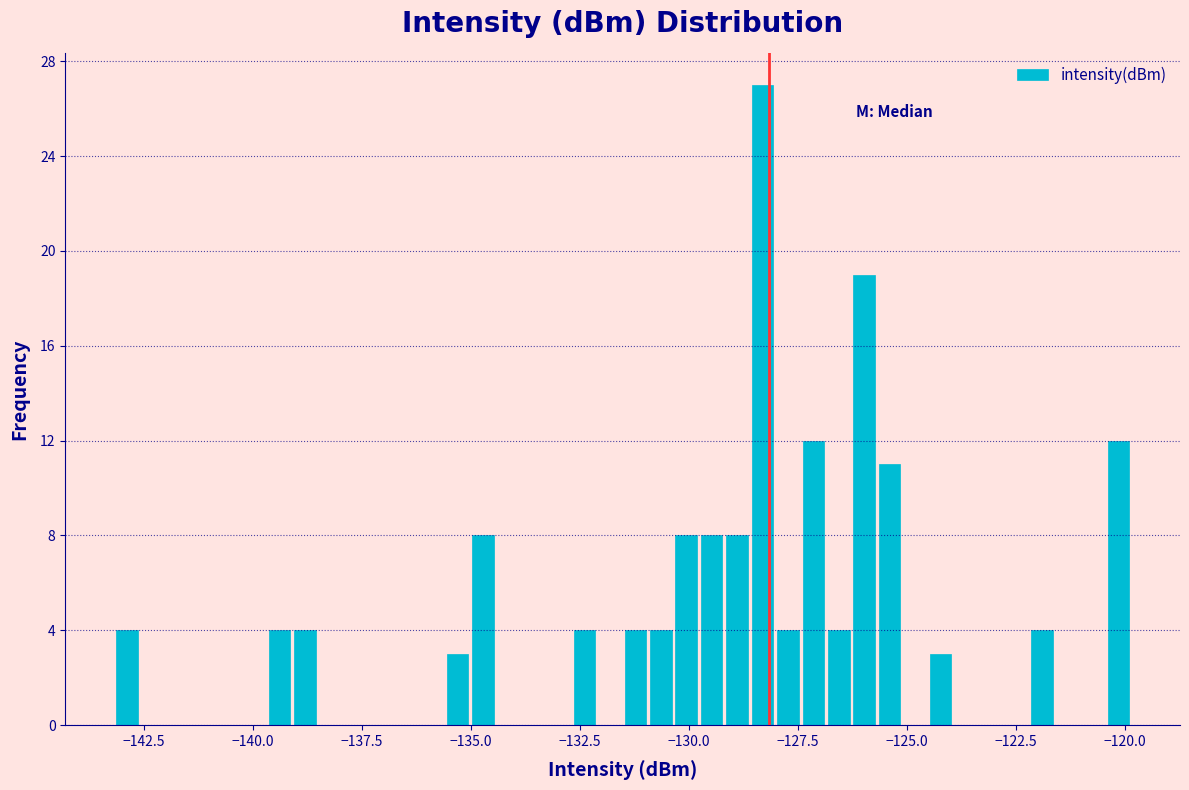

Read against the x-axis, roughly where is the centre of the tallest bar?

-128.5